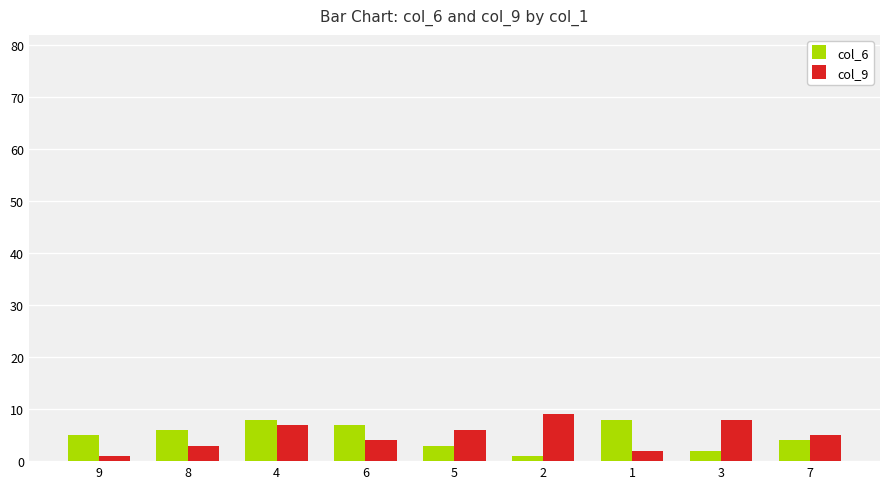

What is the maximum value shown in the chart?

9